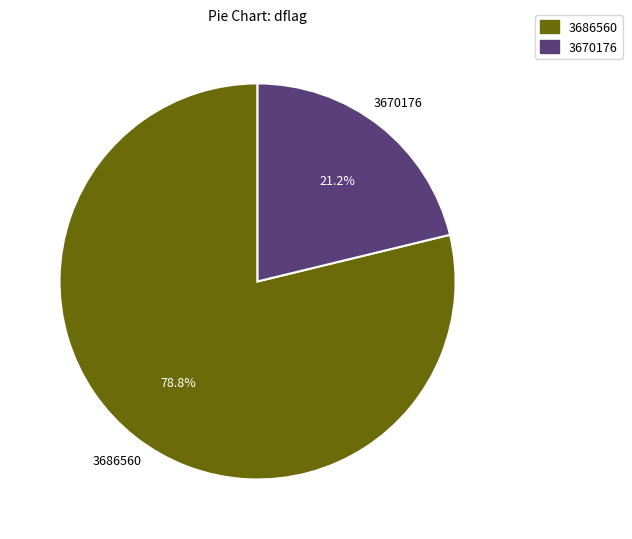

What is the smallest slice in the pie chart?

3670176